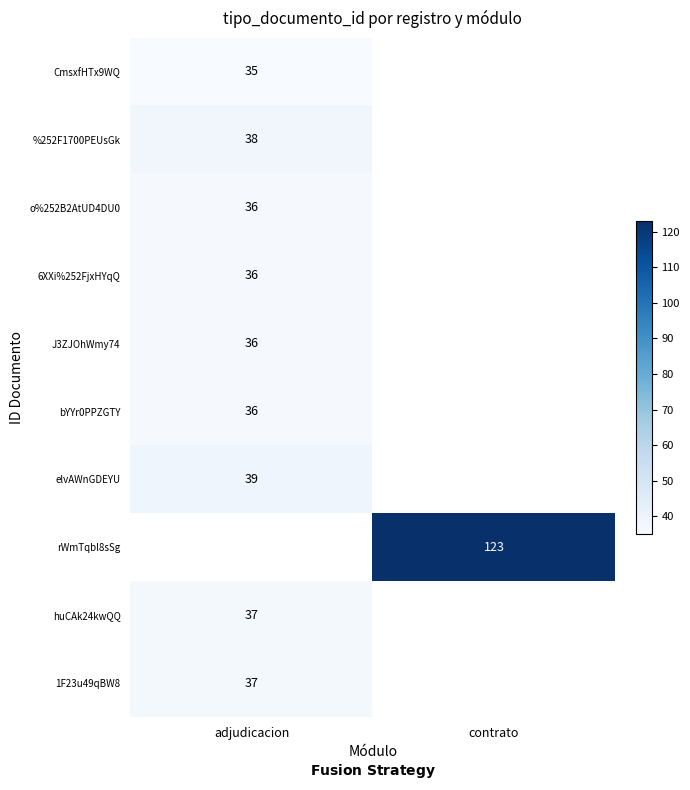

The value of CmsxfHTx9WQ at adjudicacion is 35. True or false?

True